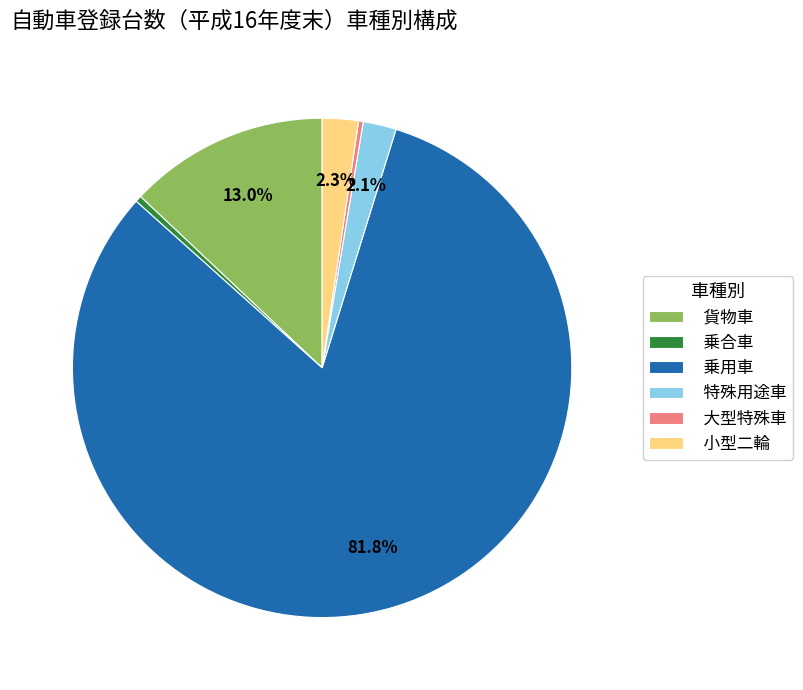

Is 乗用車 the majority of the pie?

Yes